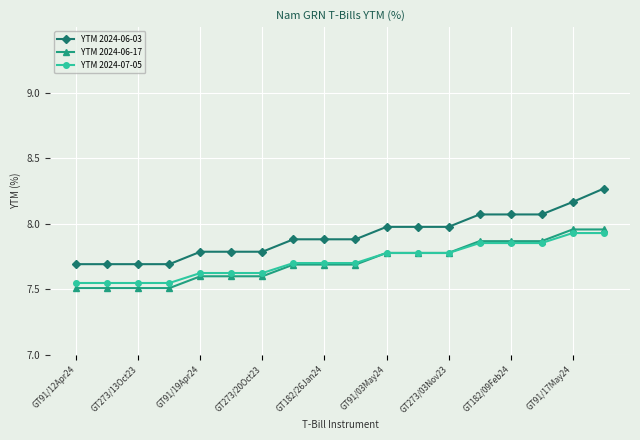

What is the value of the YTM 2024-07-05 point at the 10th from the left?

7.7